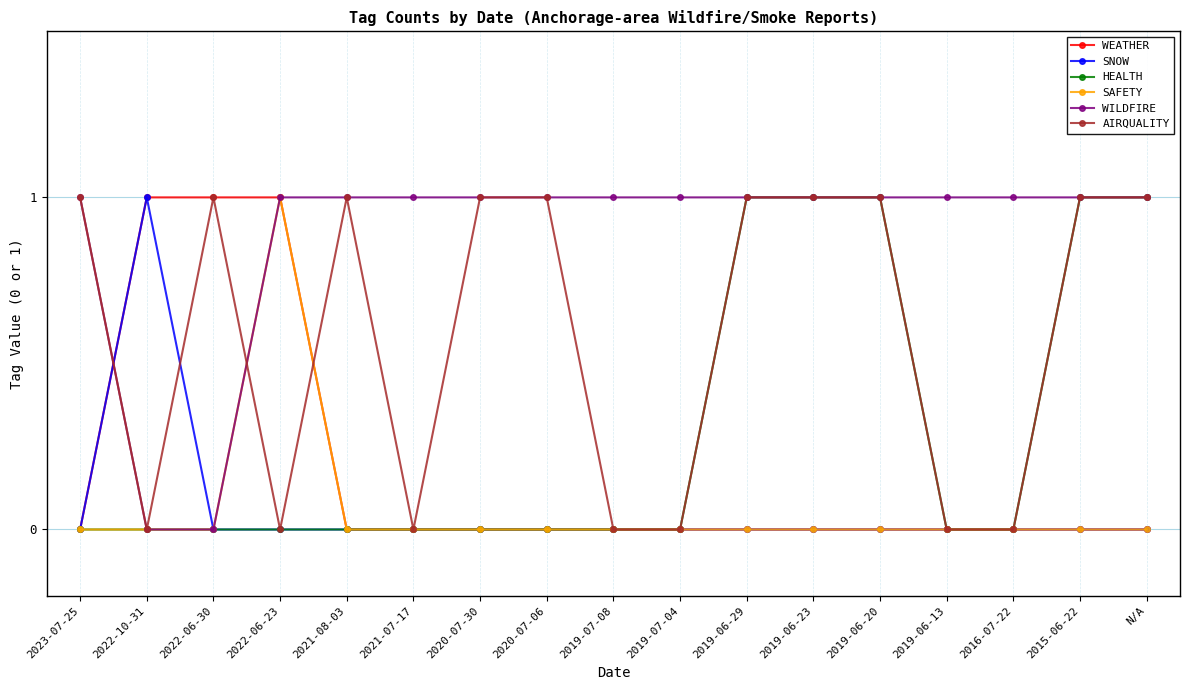

How many lines are shown in the chart?

6